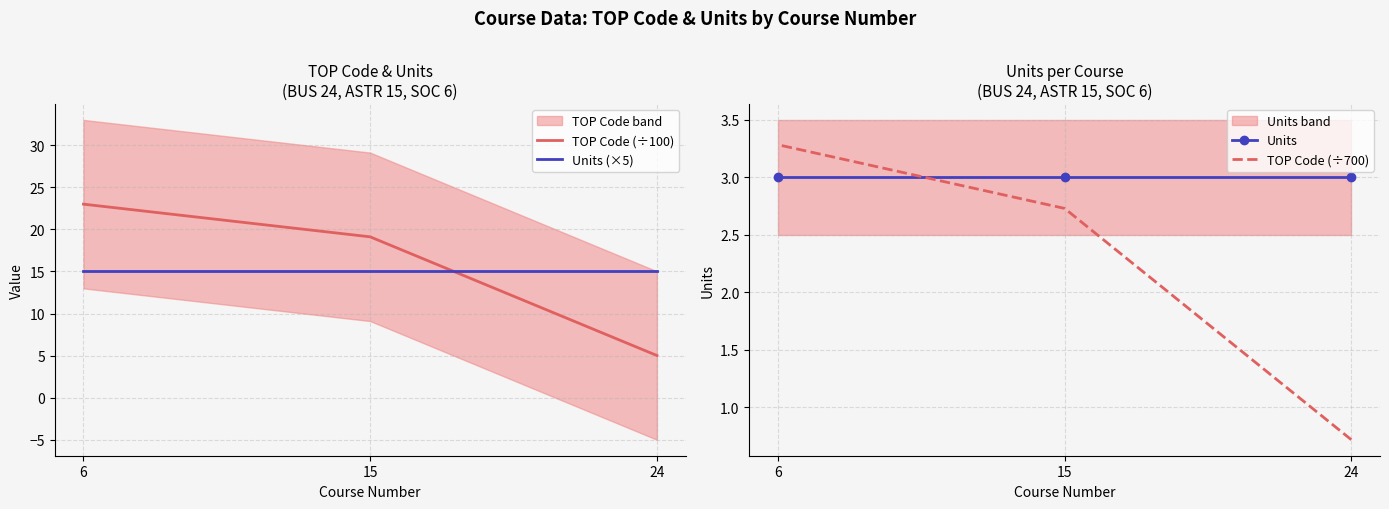

Is it true that Units (×5) equals 5.8 at 6?

False